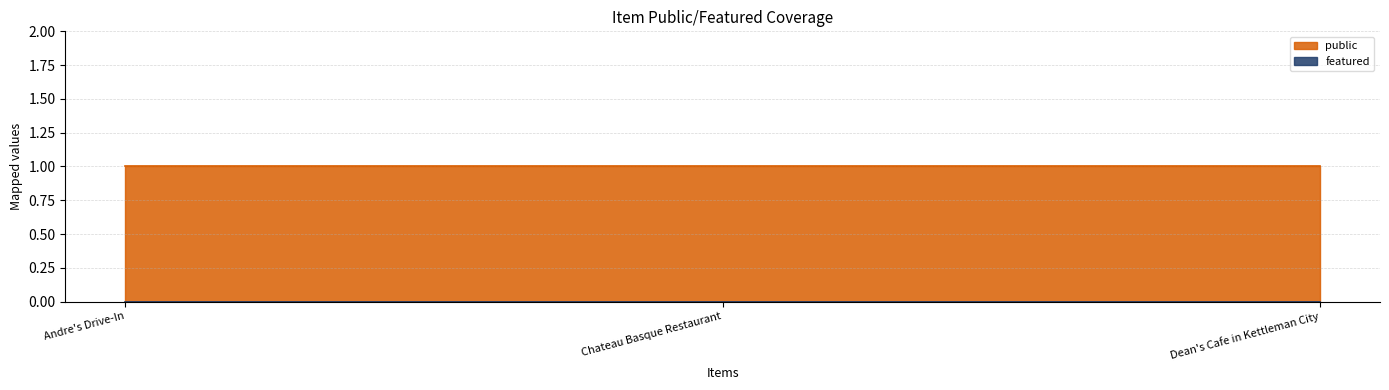

What are all the series names shown in the legend?

public, featured